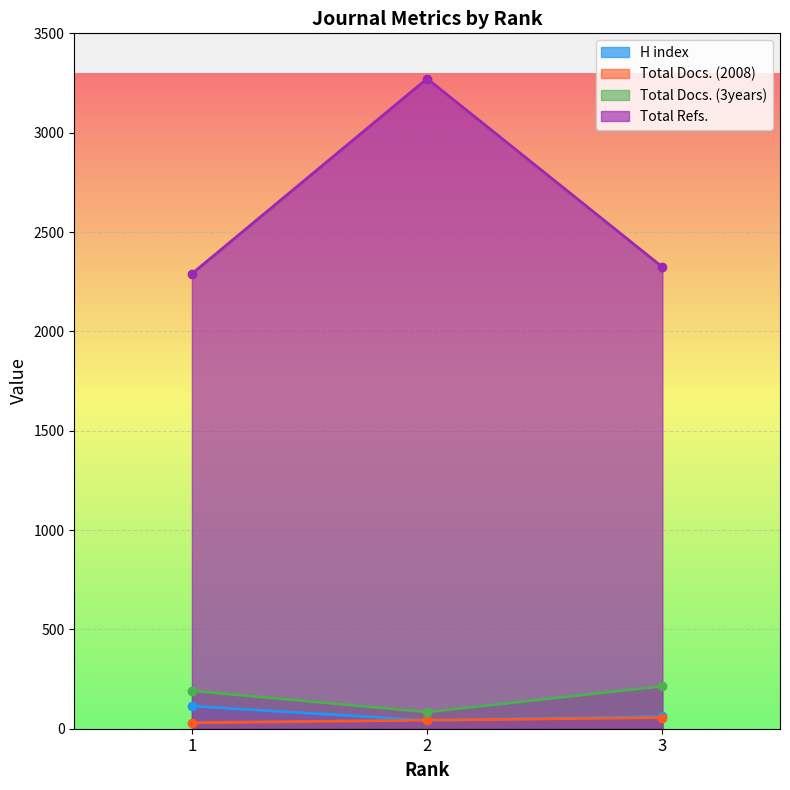

The H index series shows 51 at 1. True or false?

False